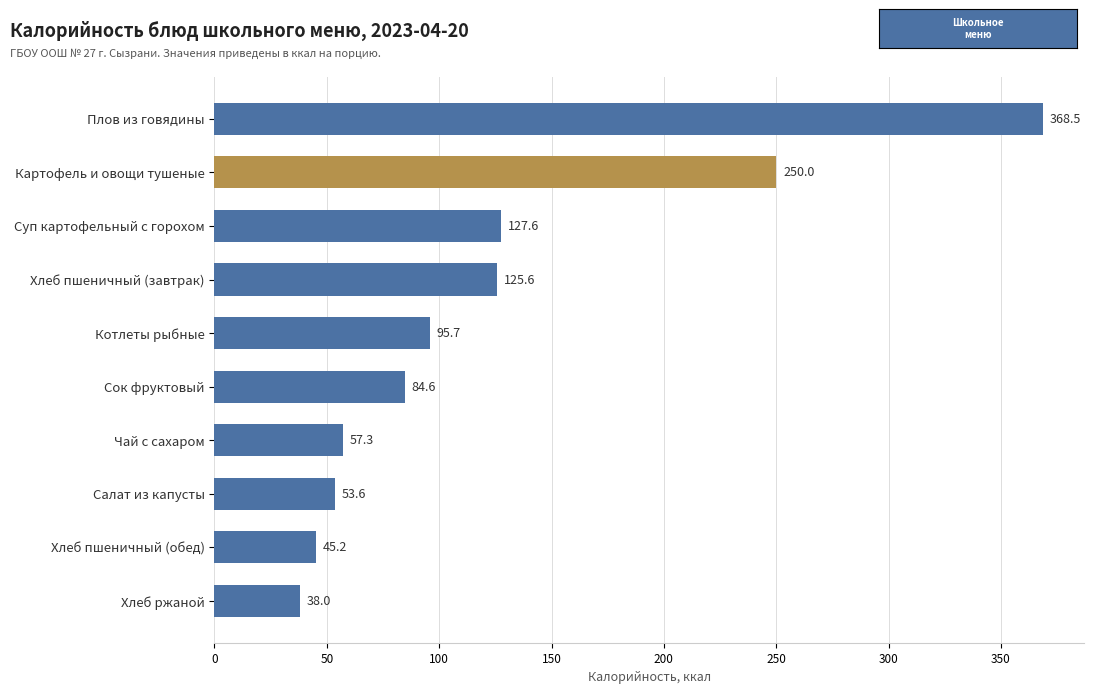

What value does the data have at Салат из капусты?

53.6